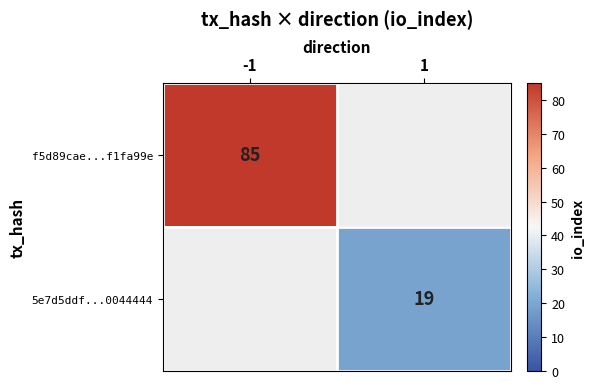

Is it true that 5e7d5ddf...0044444 equals 19 at 1?

True